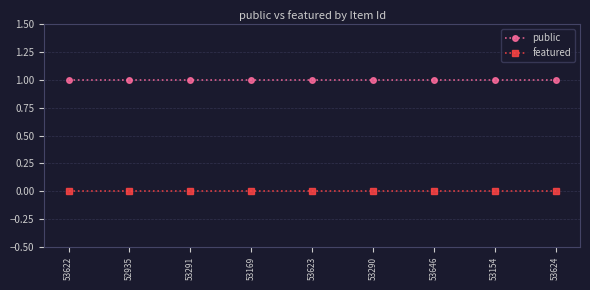

What position from the left is 53154?

8